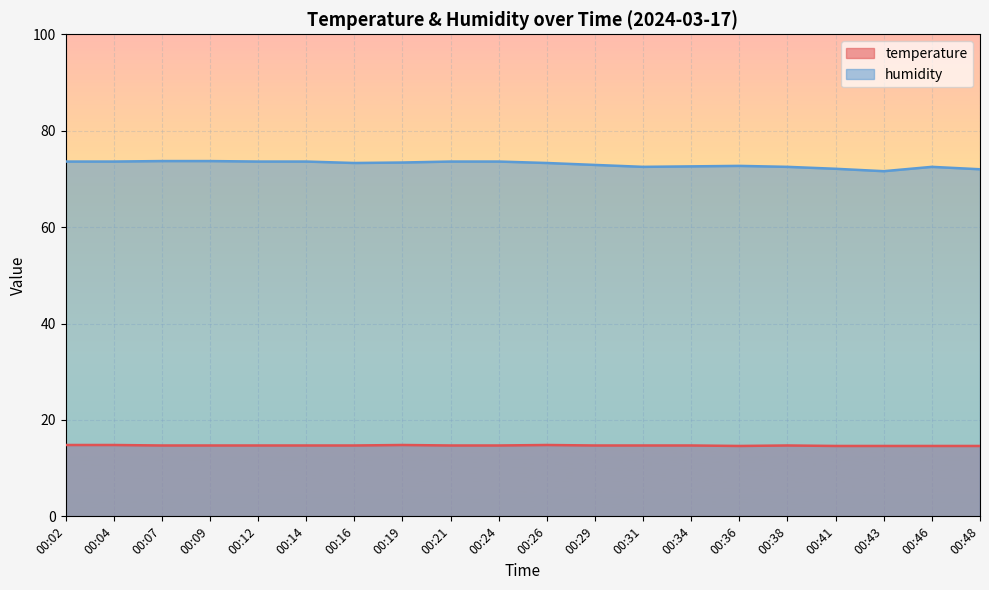

What is the value of the humidity point at the 14th from the left?

72.6